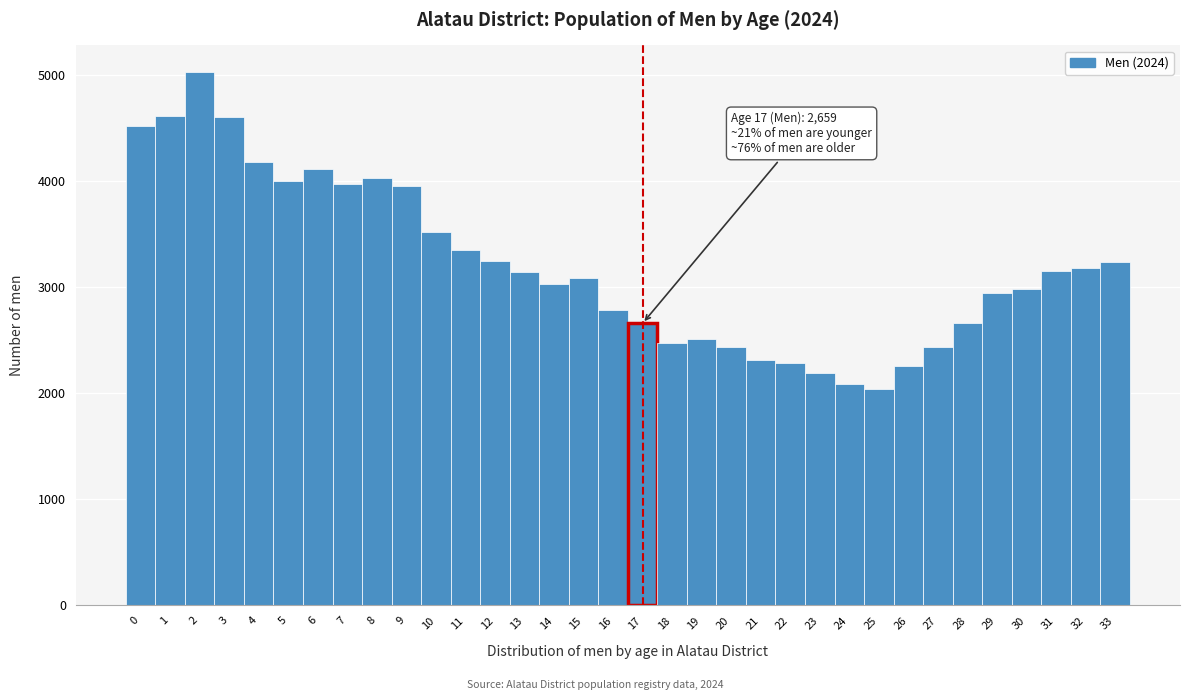

Which range on the x-axis has the tallest bar?

1.5 to 2.5